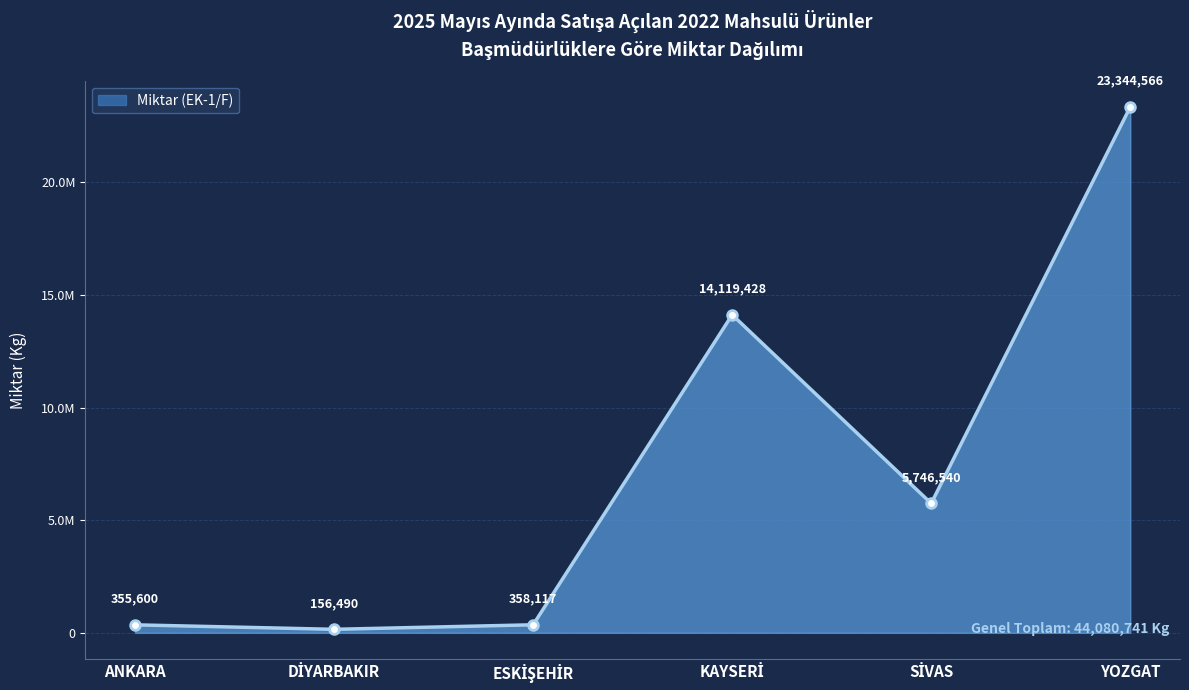

Rank the categories by value from lowest to highest.

DİYARBAKIR, ANKARA, ESKİŞEHİR, SİVAS, KAYSERİ, YOZGAT